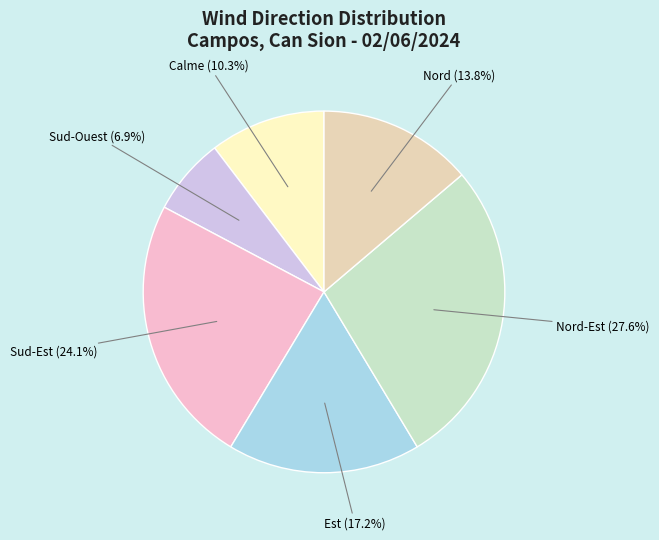

Approximately how many times larger is the value at Est compared to Nord-Est?

0.6